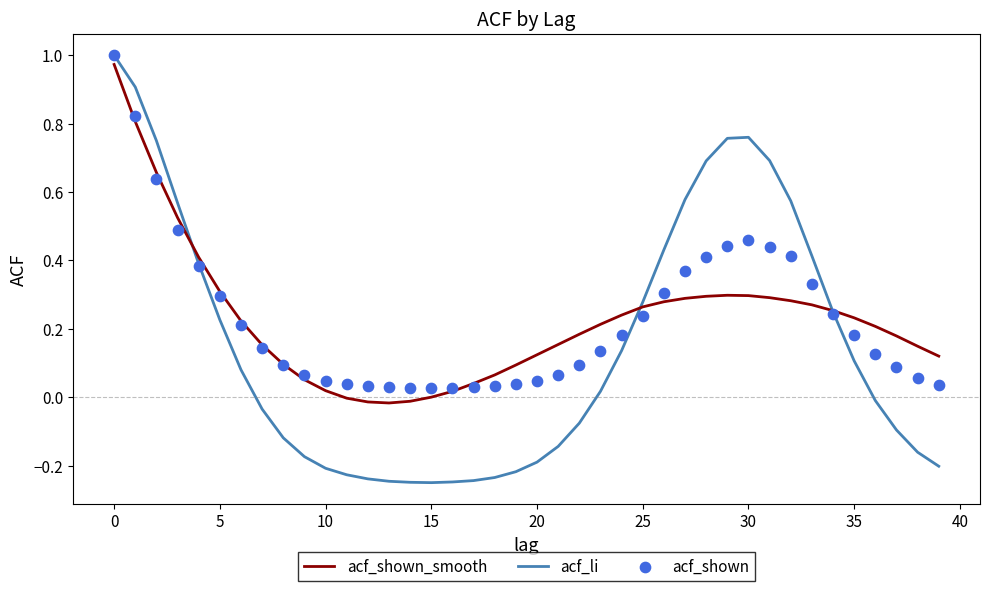

What are all the series names shown in the legend?

acf_shown_smooth, acf_li, acf_shown